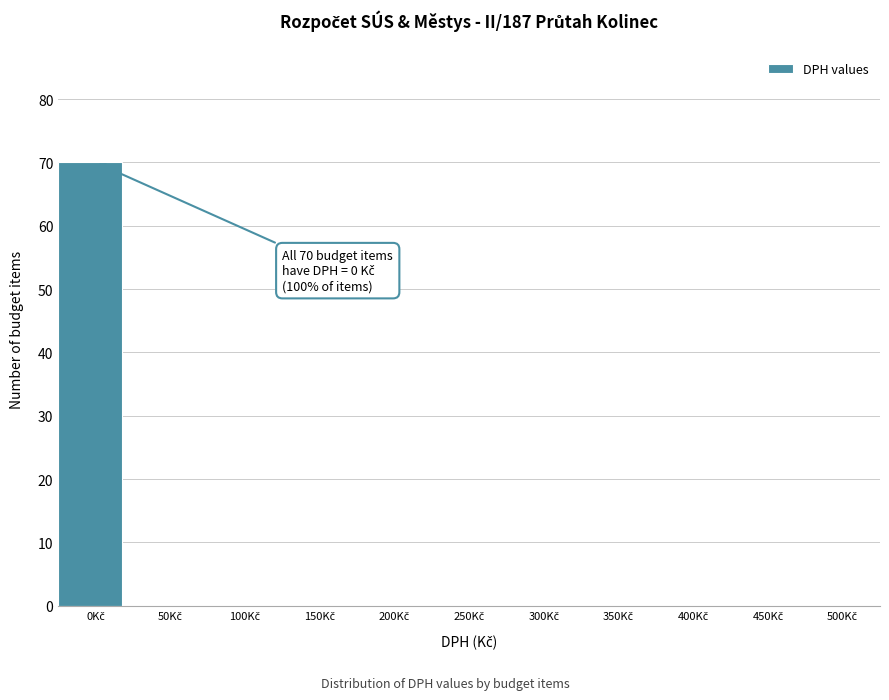

What is the maximum value shown in the chart?

70